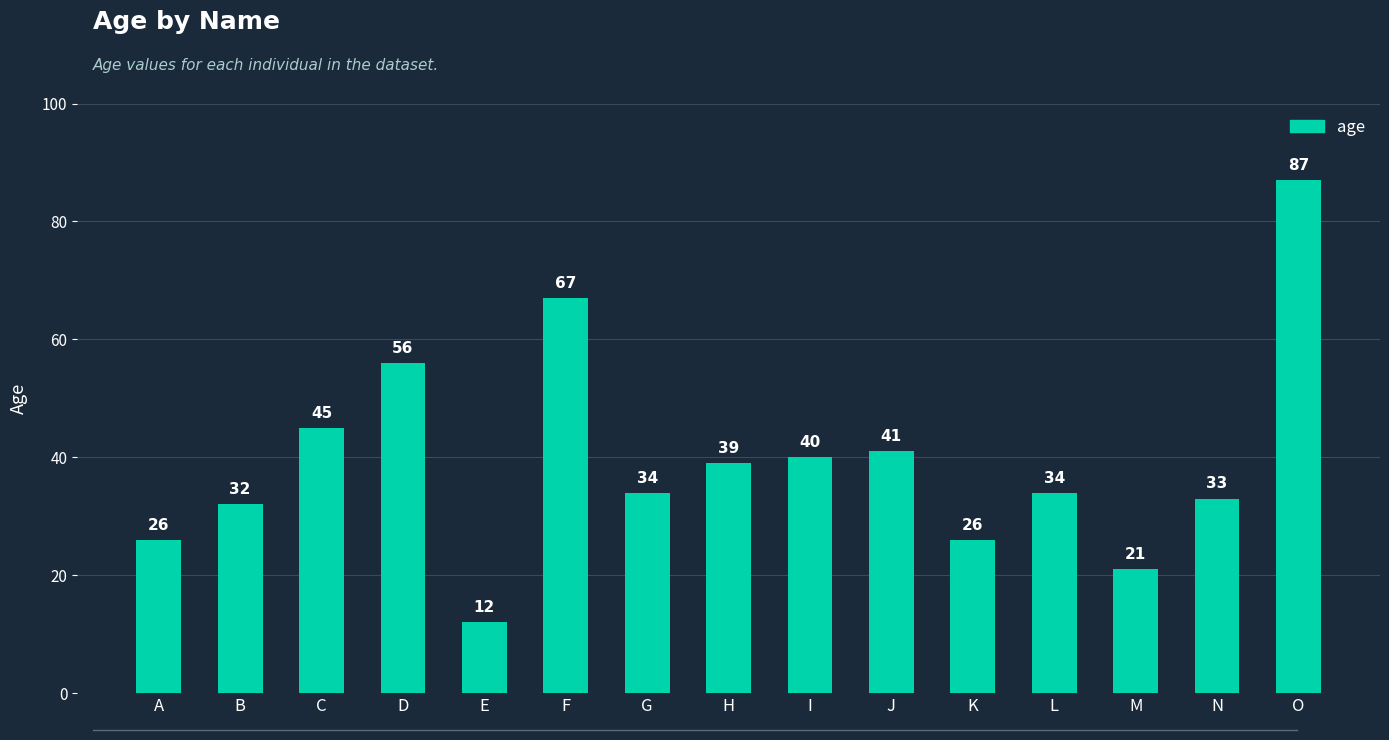

What is the ratio of the value at J to the value at K?

1.6